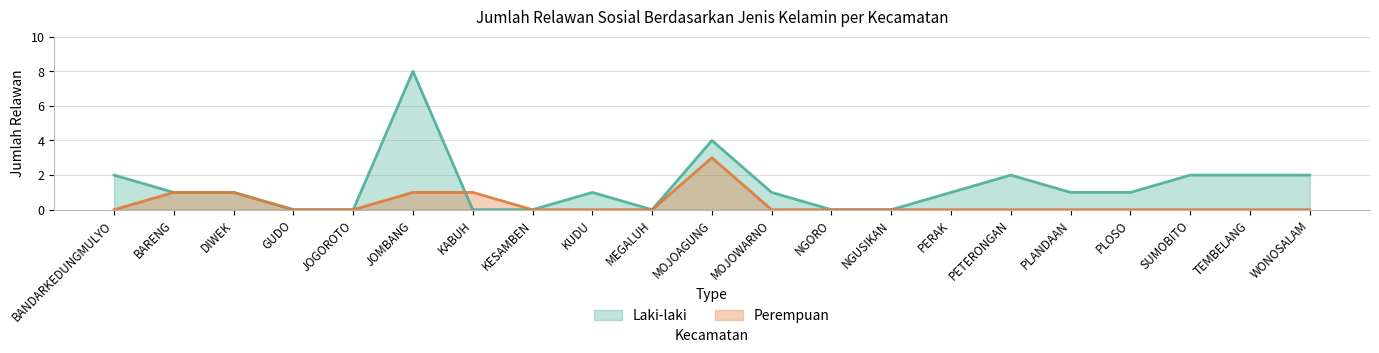

How many interior local peaks does the Laki-laki series have?

4